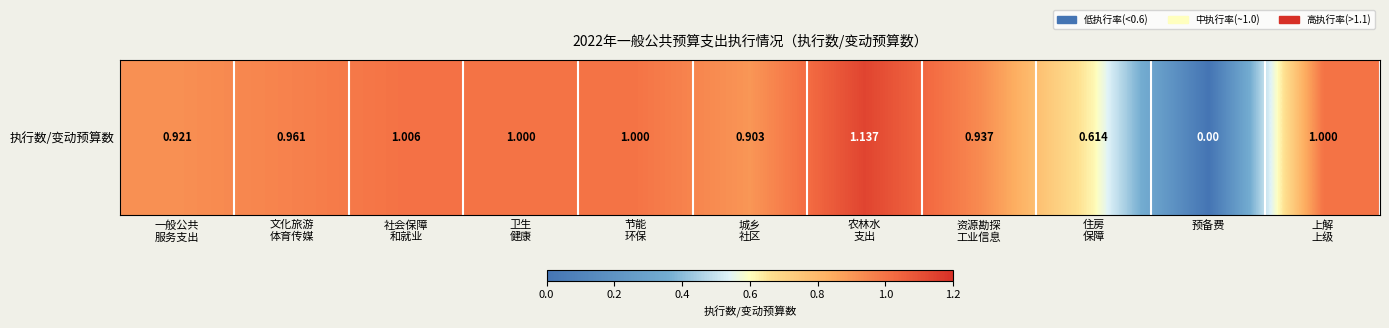

Rank the categories by value from lowest to highest.

预备费, 住房
保障, 城乡
社区, 一般公共
服务支出, 资源勘探
工业信息, 文化旅游
体育传媒, 卫生
健康, 节能
环保, 上解
上级, 社会保障
和就业, 农林水
支出